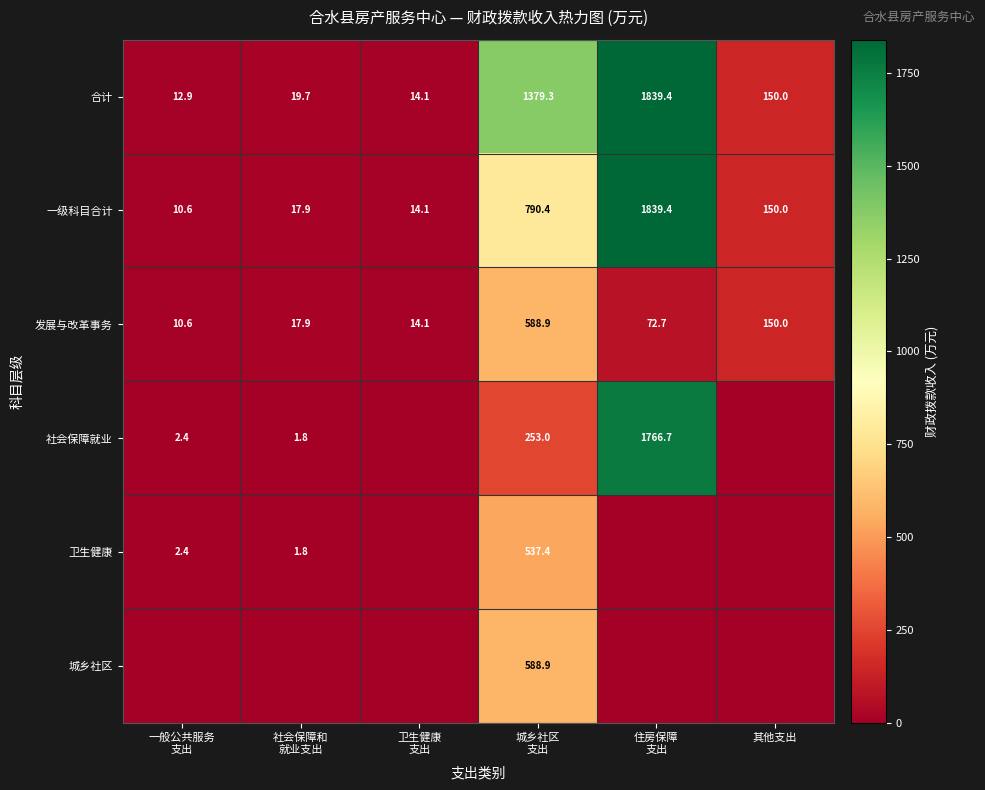

Which has a higher value, 一般公共服务
支出 or 城乡社区
支出?

城乡社区
支出